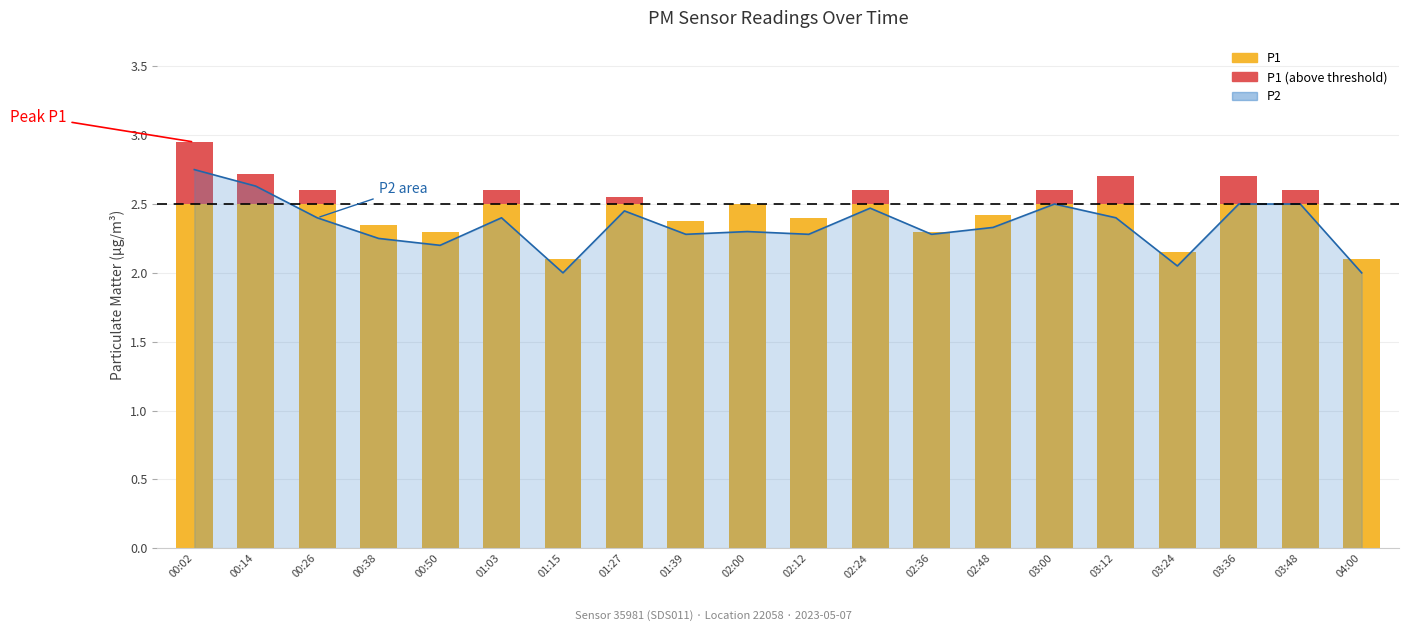

Reading right to left, list all the values displayed in this chart.

04:00=2.0	03:48=2.5	03:36=2.5	03:24=2.0	03:12=2.4	03:00=2.5	02:48=2.3	02:36=2.3	02:24=2.5	02:12=2.3	02:00=2.3	01:39=2.3	01:27=2.5	01:15=2.0	01:03=2.4	00:50=2.2	00:38=2.2	00:26=2.4	00:14=2.6	00:02=2.8